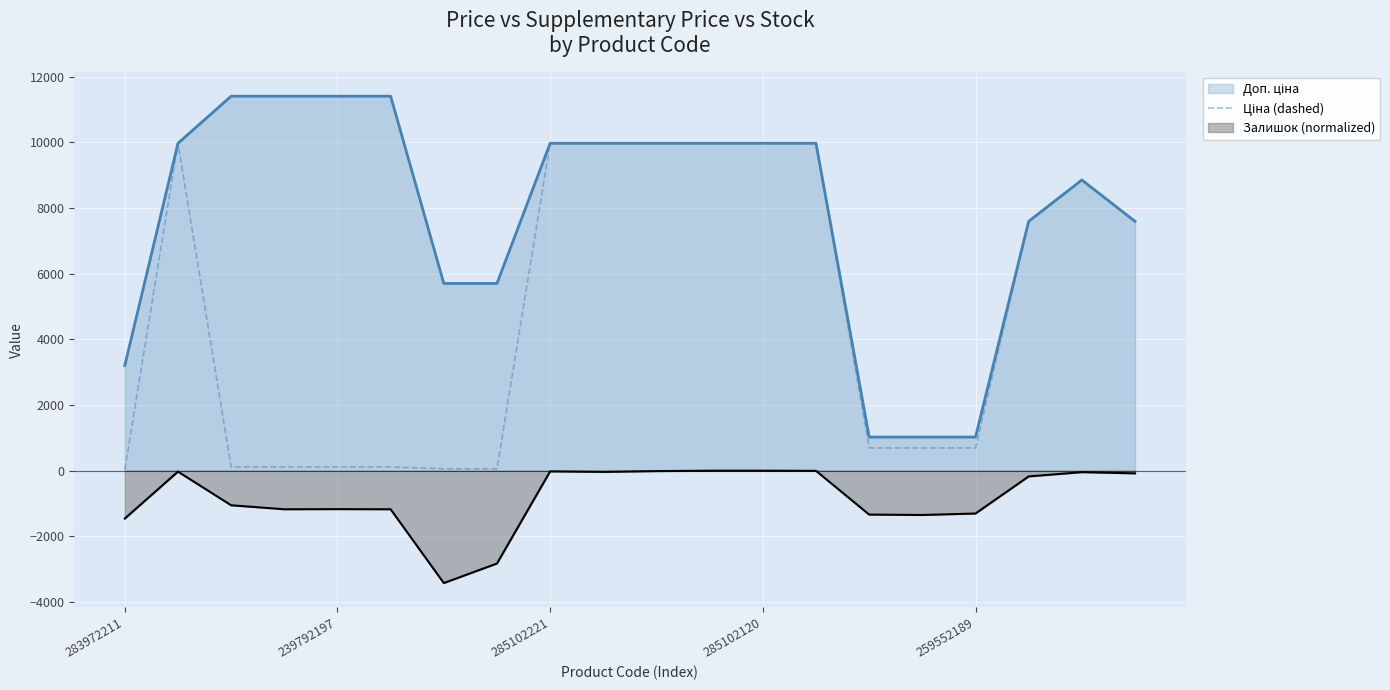

What is the greatest value displayed?

11410.0